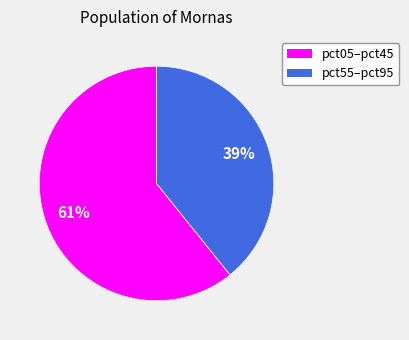

To the nearest percent, what is the difference between the largest and smallest slice percentages?

22%